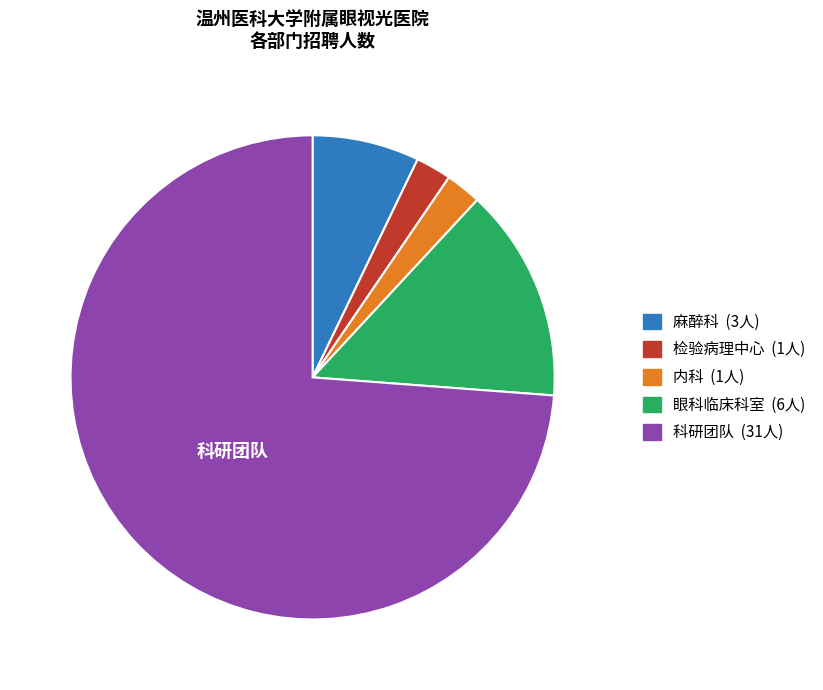

What is the ratio of the value at 科研团队 to the value at 内科?

31.0